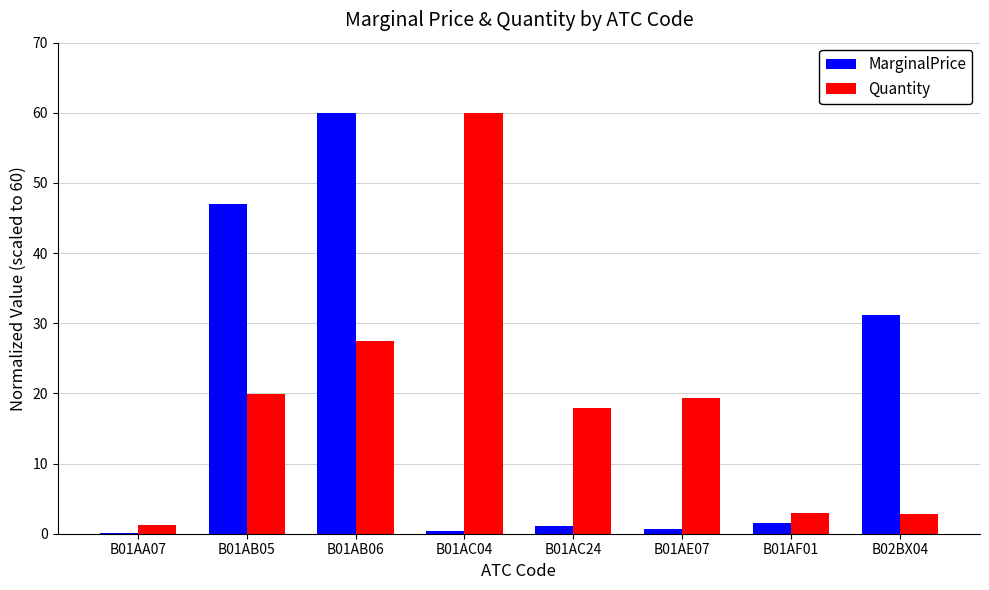

Is the value of Quantity at B01AB05 greater than the value of MarginalPrice at B01AB06?

No